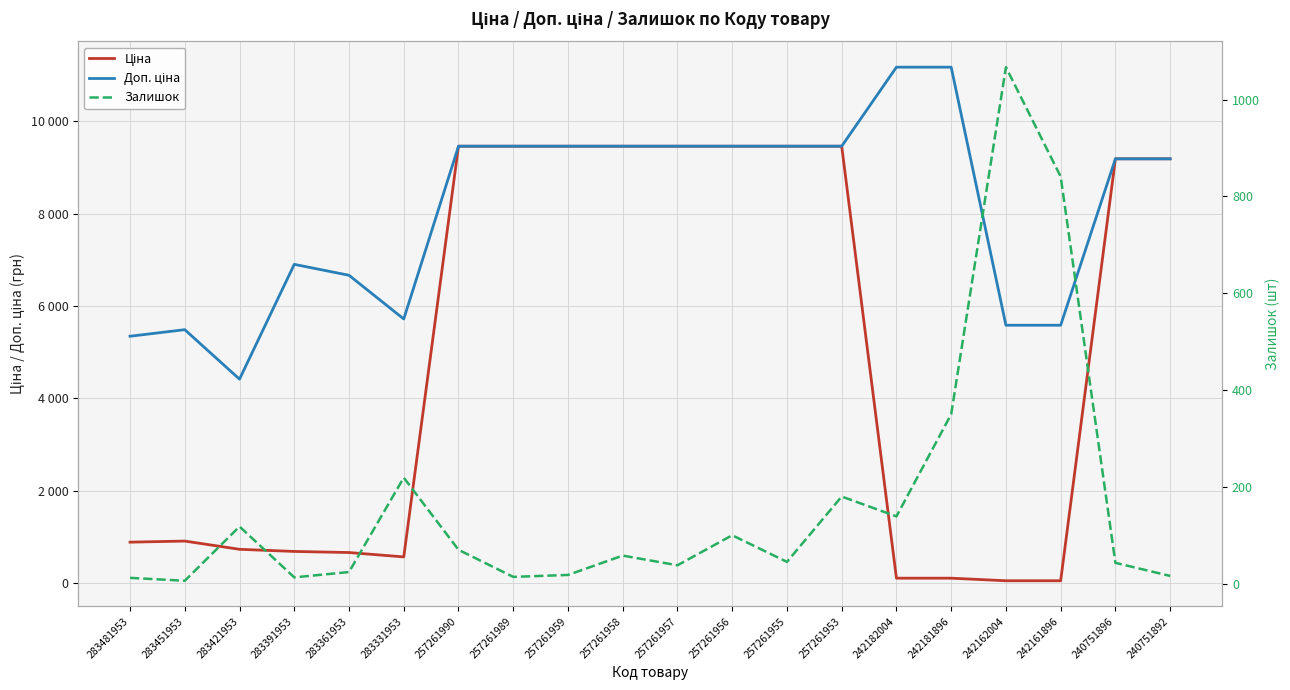

What is the value of the Ціна point at the 6th from the left?

572.0